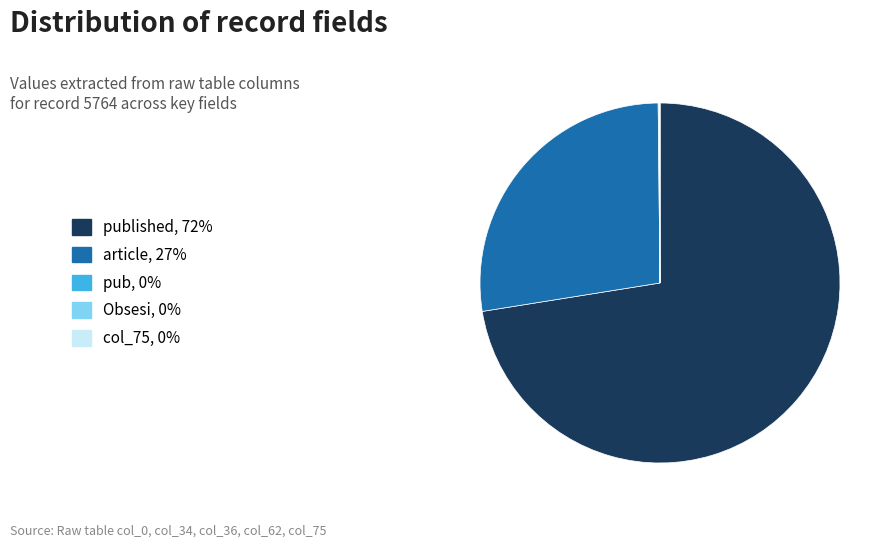

Is there any slice that represents more than half of the pie?

Yes